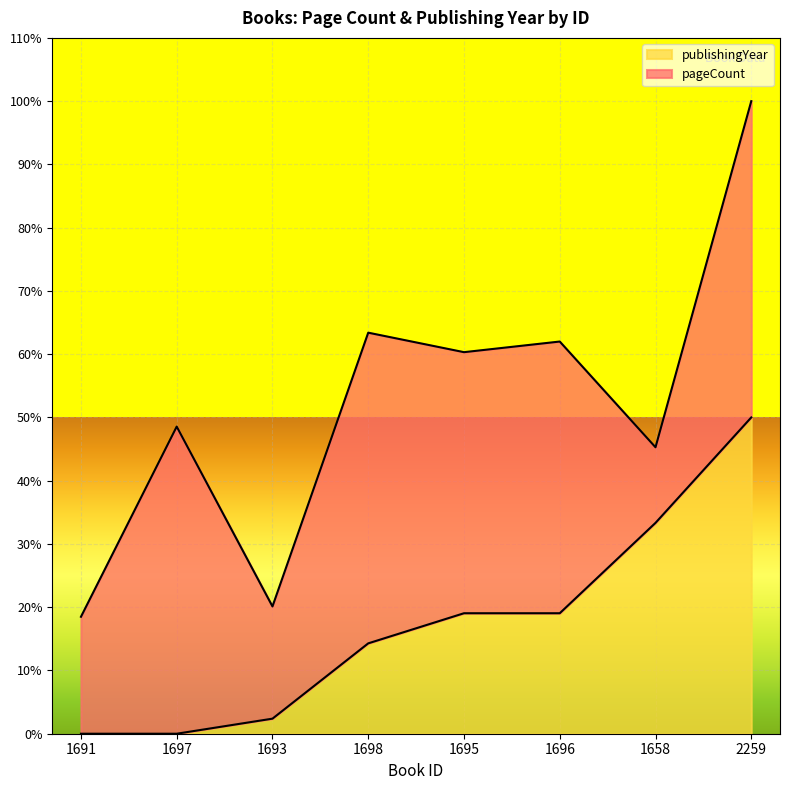

What are all the series names shown in the legend?

publishingYear, pageCount